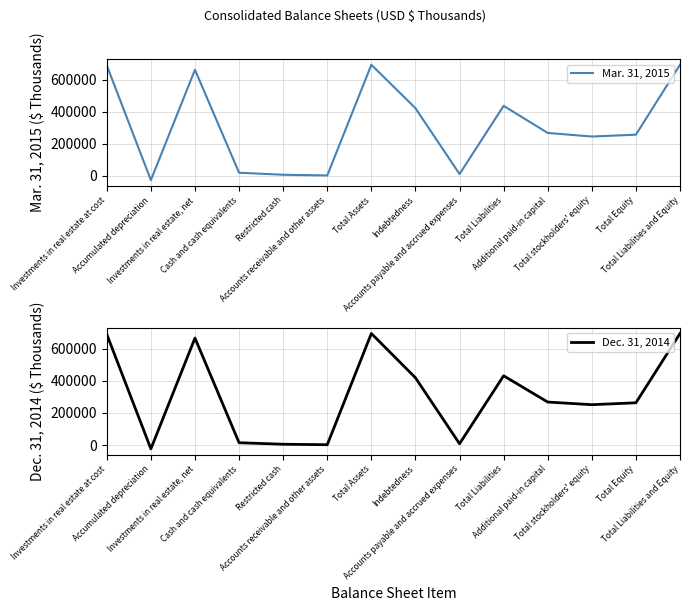

How many values in the Mar. 31, 2015 series are below 267695?

7